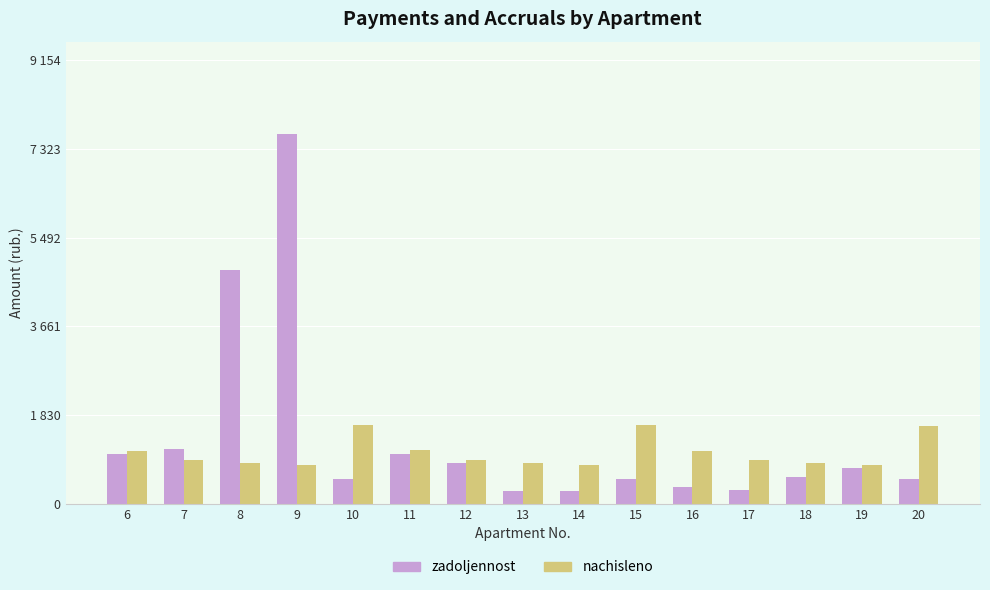

What are all the series names shown in the legend?

zadoljennost, nachisleno